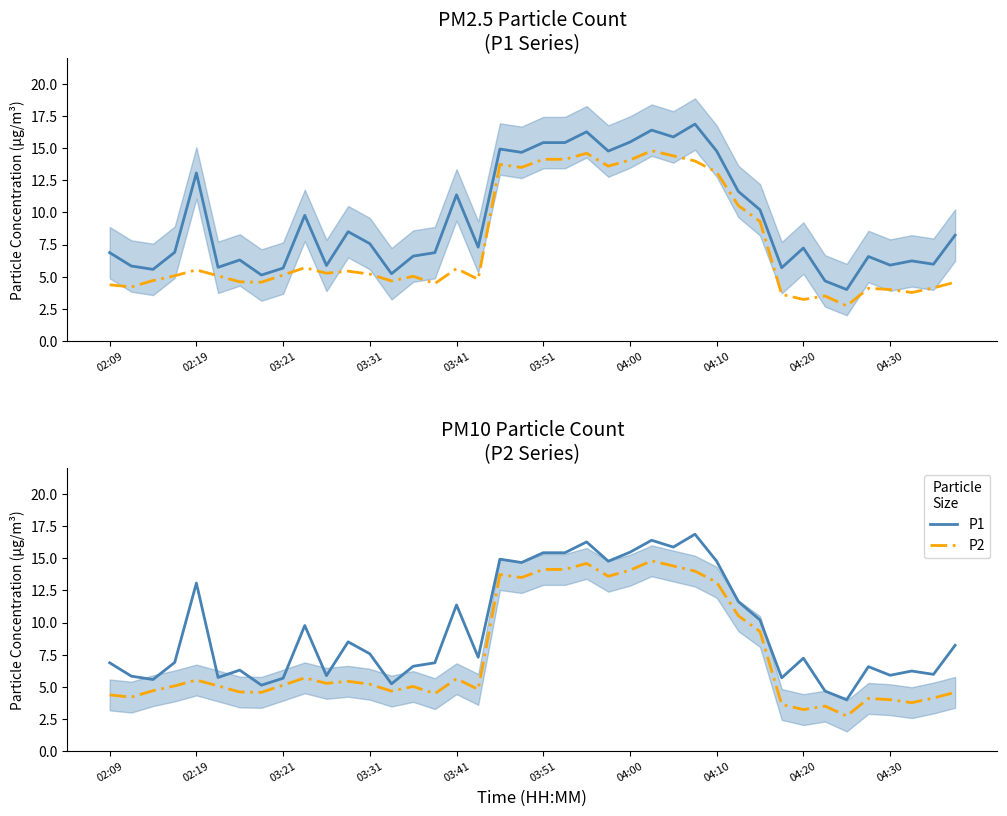

What position from the left is 26?

27